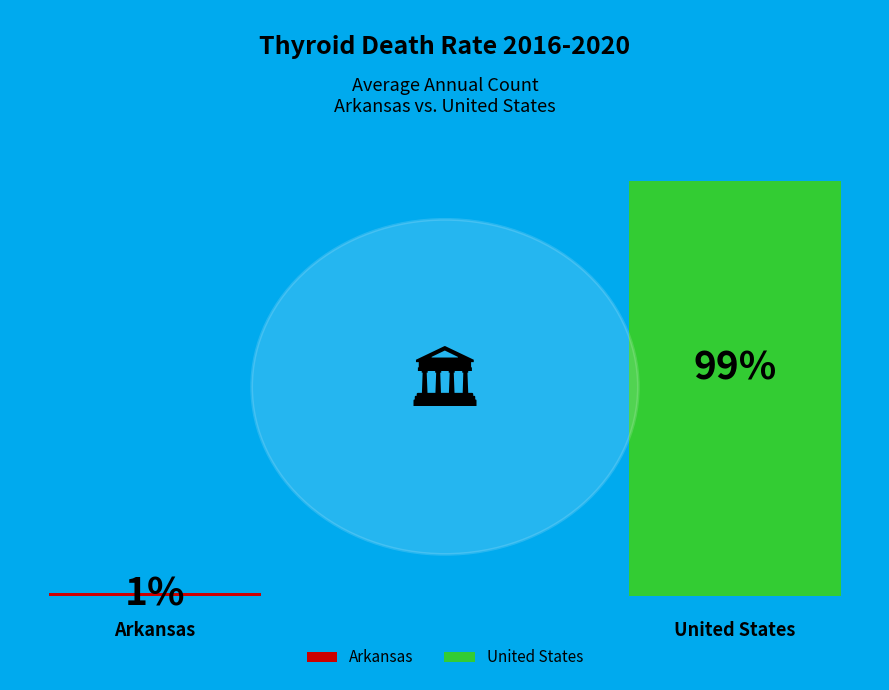

Is it true that United States is 99% of the pie?

True